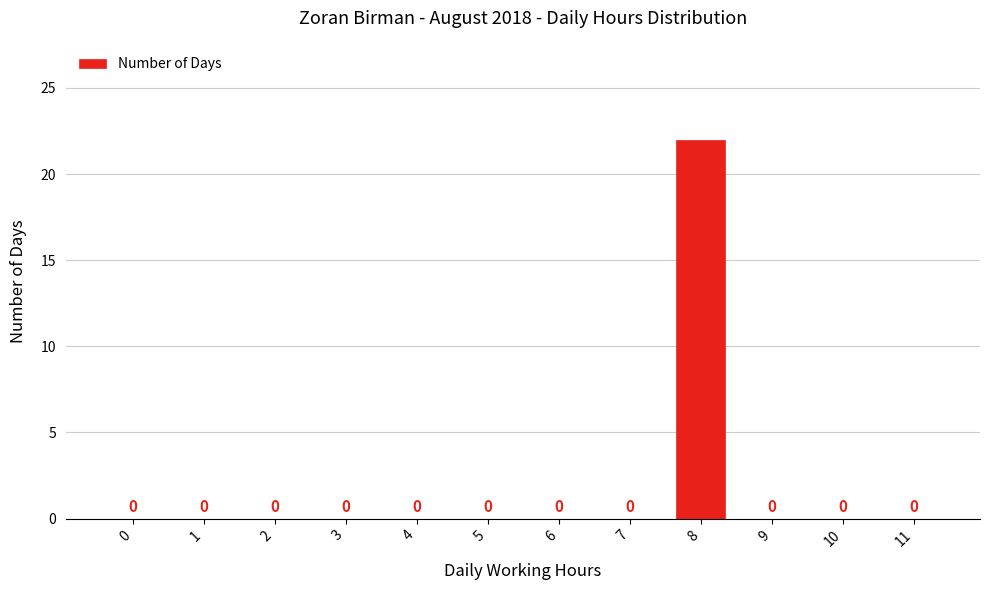

Reading left to right, extract all data points from this chart.

0=0	1=0	2=0	3=0	4=0	5=0	6=0	7=0	8=22	9=0	10=0	11=0